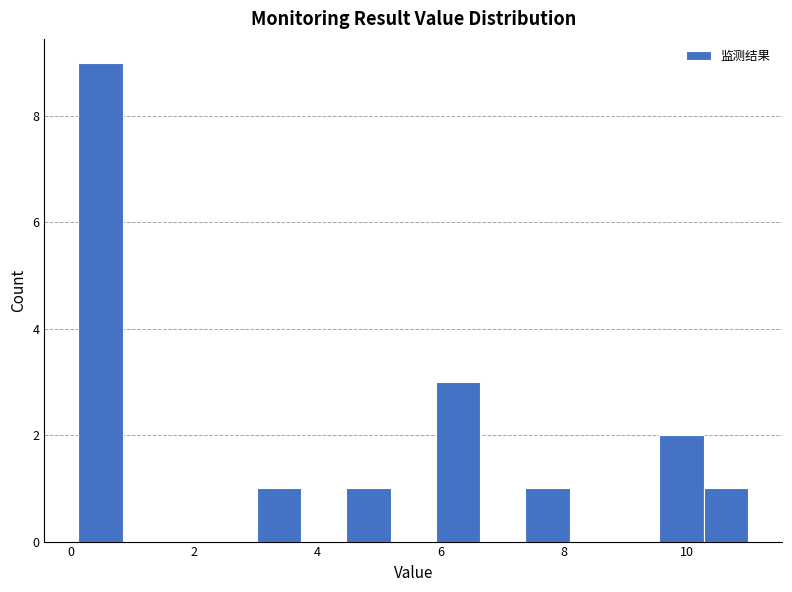

Read against the x-axis, roughly where is the centre of the tallest bar?

0.4